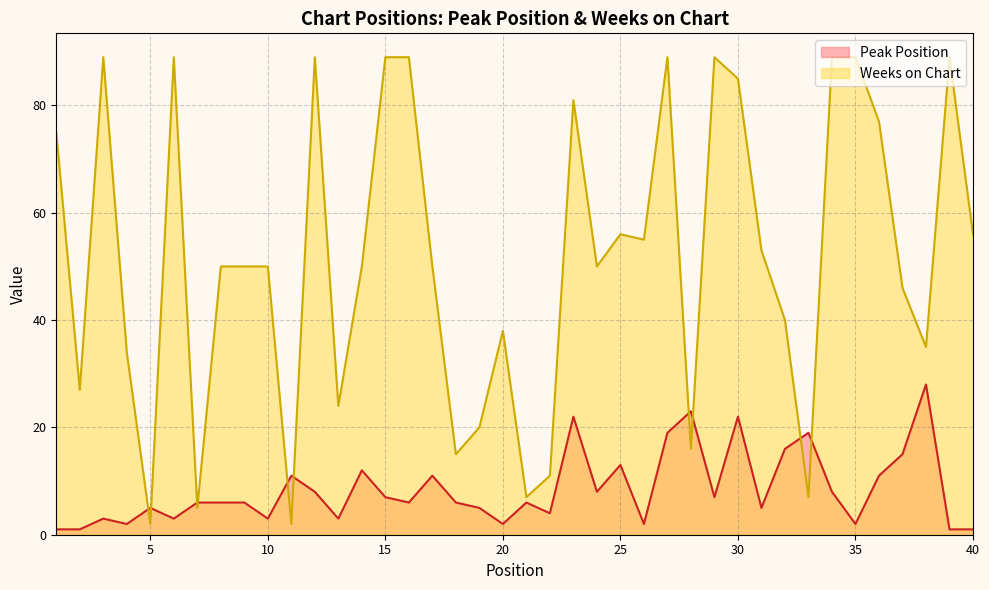

How many values in the Peak Position series exceed 6?

18